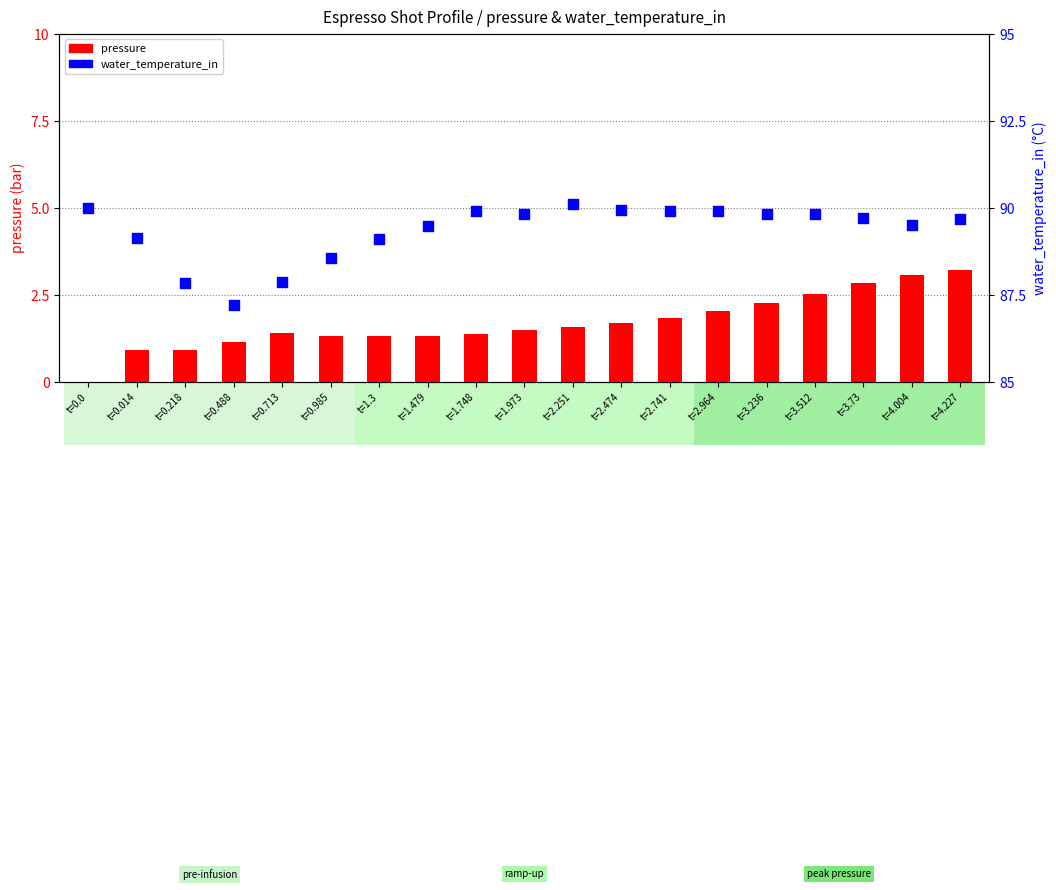

What is the total value across all series at t=2.474?

91.6